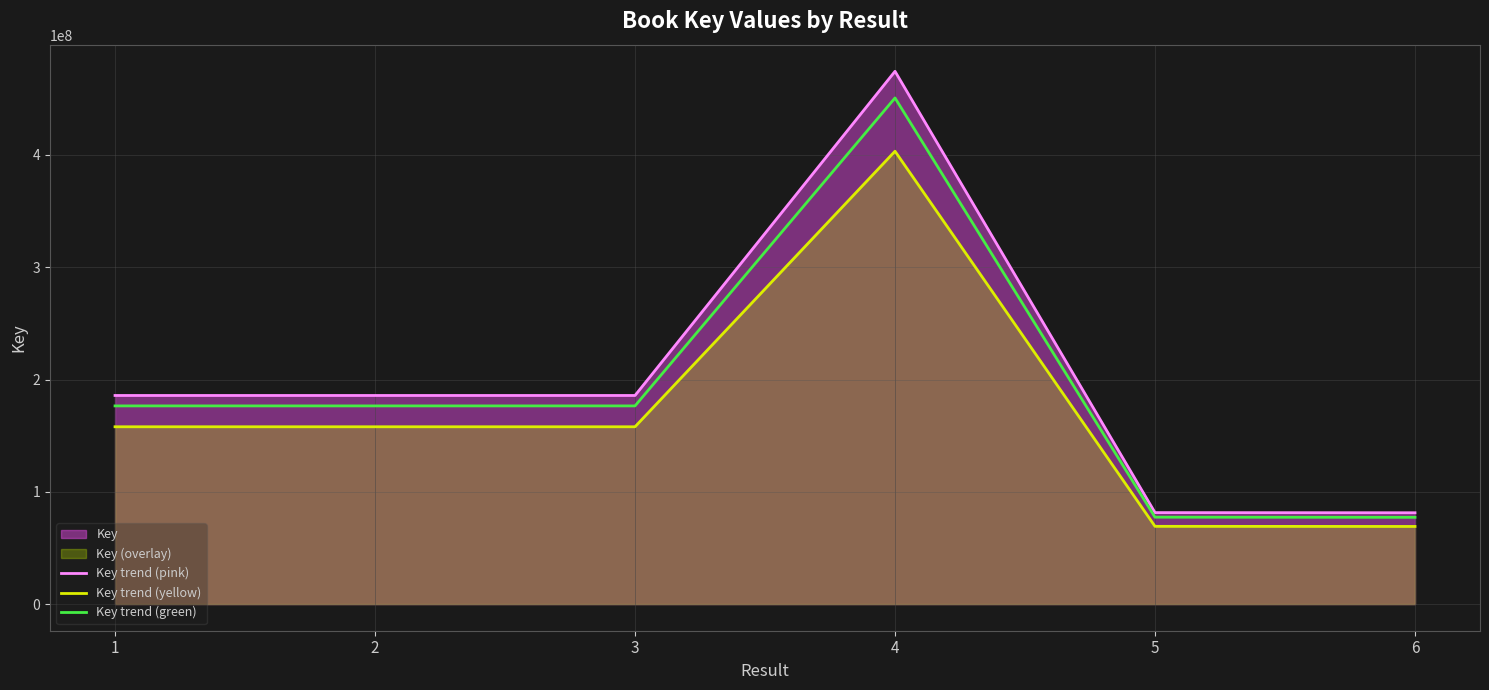

True or false: Key trend (pink) and Key trend (yellow) cross at least once.

False